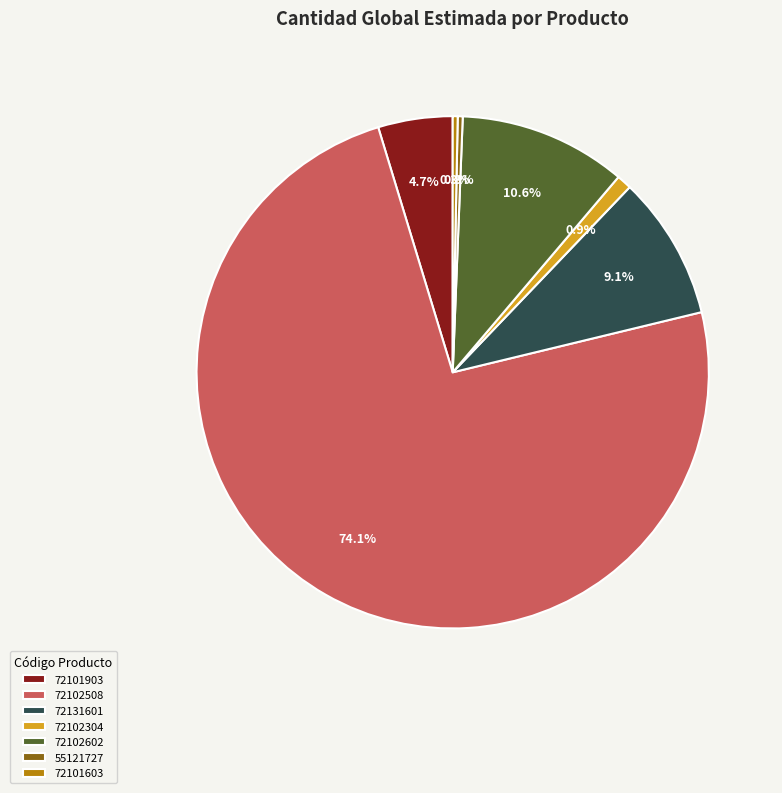

Which has a higher value, 72101903 or 72102602?

72102602